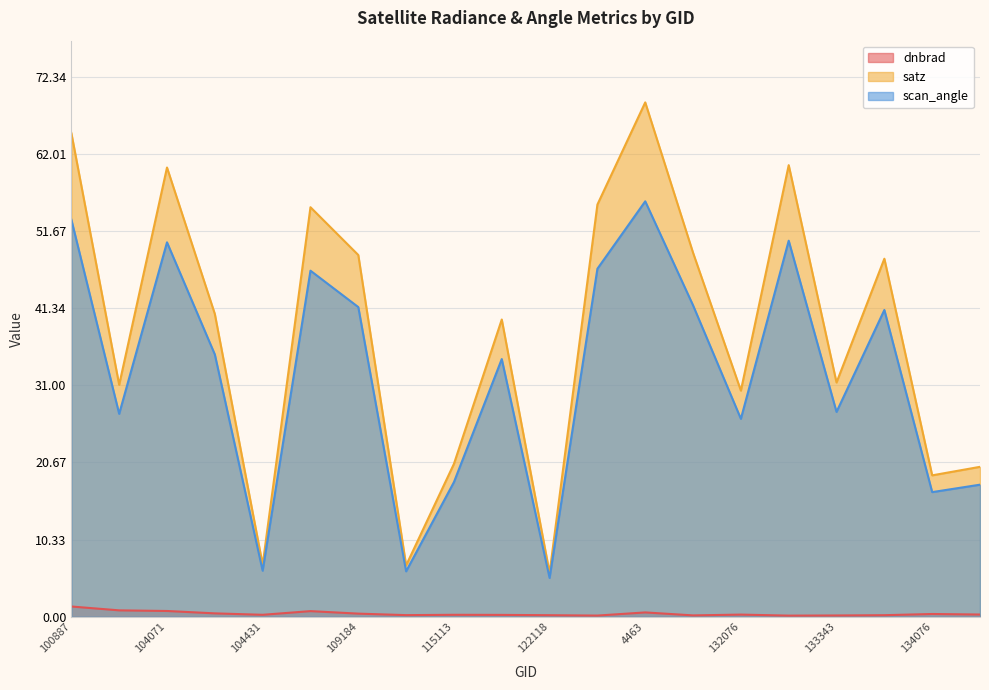

What position from the right is 115113?

12